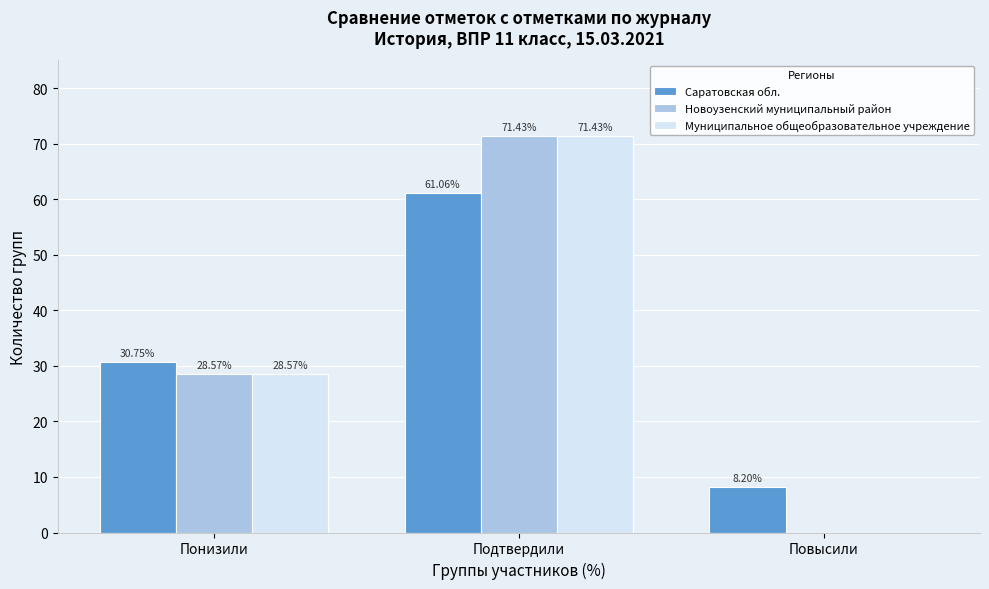

Is the value of Саратовская обл. at Понизили greater than the value of Муниципальное общеобразовательное учреждение at Повысили?

Yes